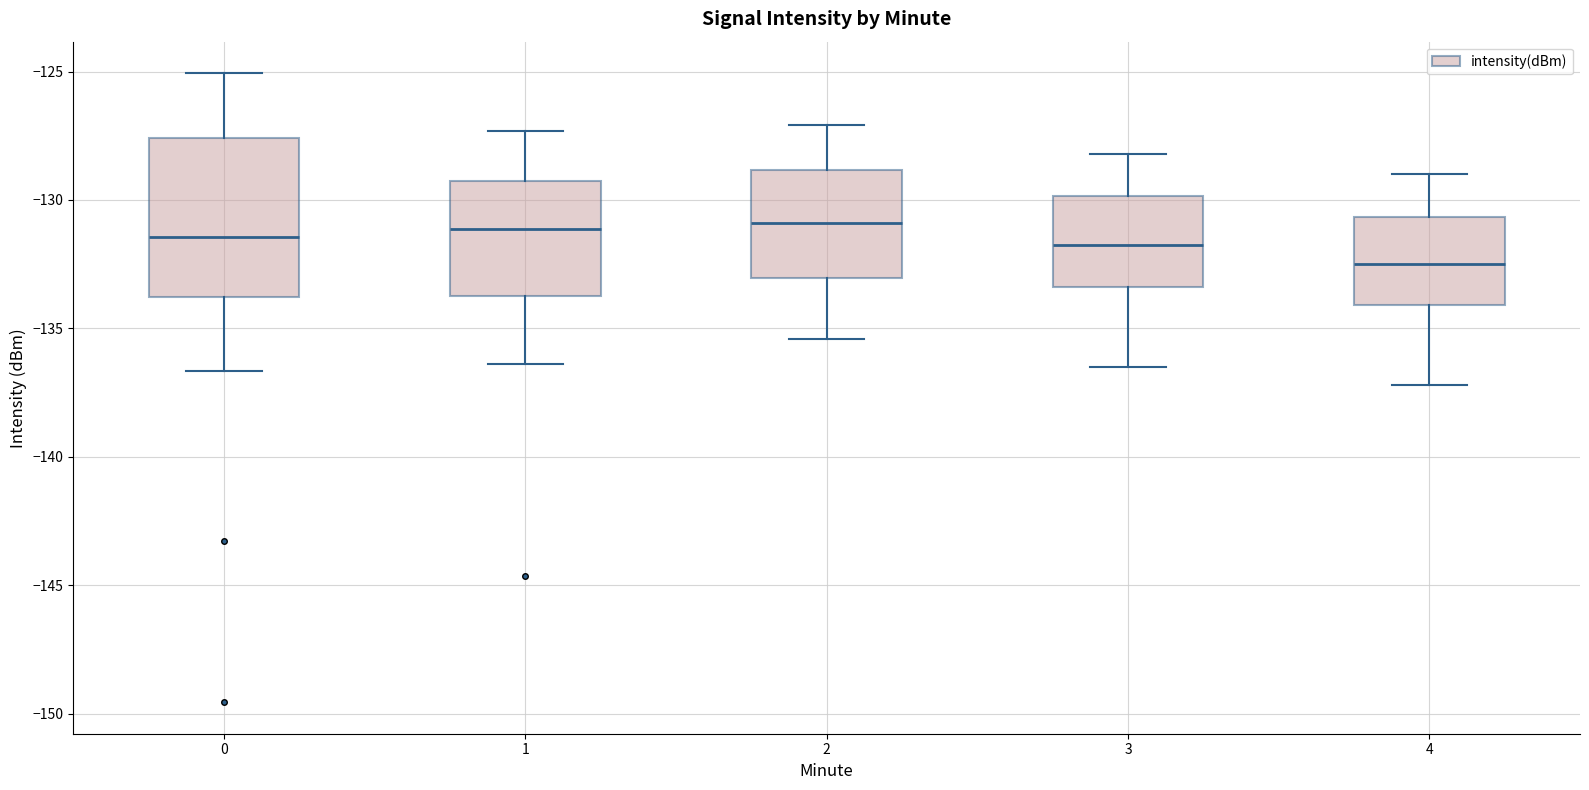

Reading left to right, read every box against the y-axis: the position of its median line, the range the box covers, and the ends of its whiskers. The values are not printed on the chart, so give them approximately, as read against the axis.

0: median -131.5, box -134.0 to -127.5, whiskers -136.5 to -125.0
1: median -131.0, box -133.5 to -129.0, whiskers -136.5 to -127.5
2: median -131.0, box -133.0 to -129.0, whiskers -135.5 to -127.0
3: median -131.5, box -133.5 to -130.0, whiskers -136.5 to -128.0
4: median -132.5, box -134.0 to -130.5, whiskers -137.0 to -129.0